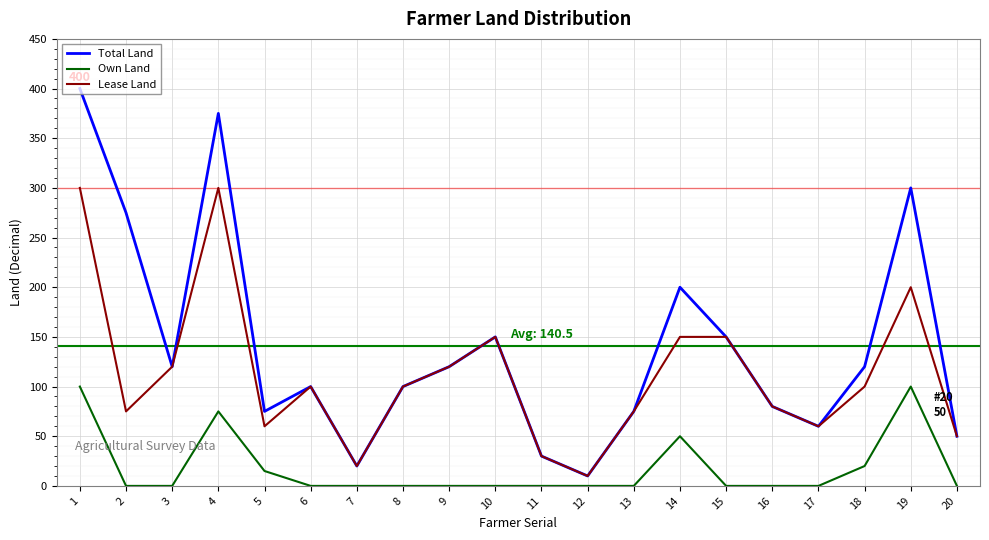

How many interior local valleys does the Total Land series have?

5